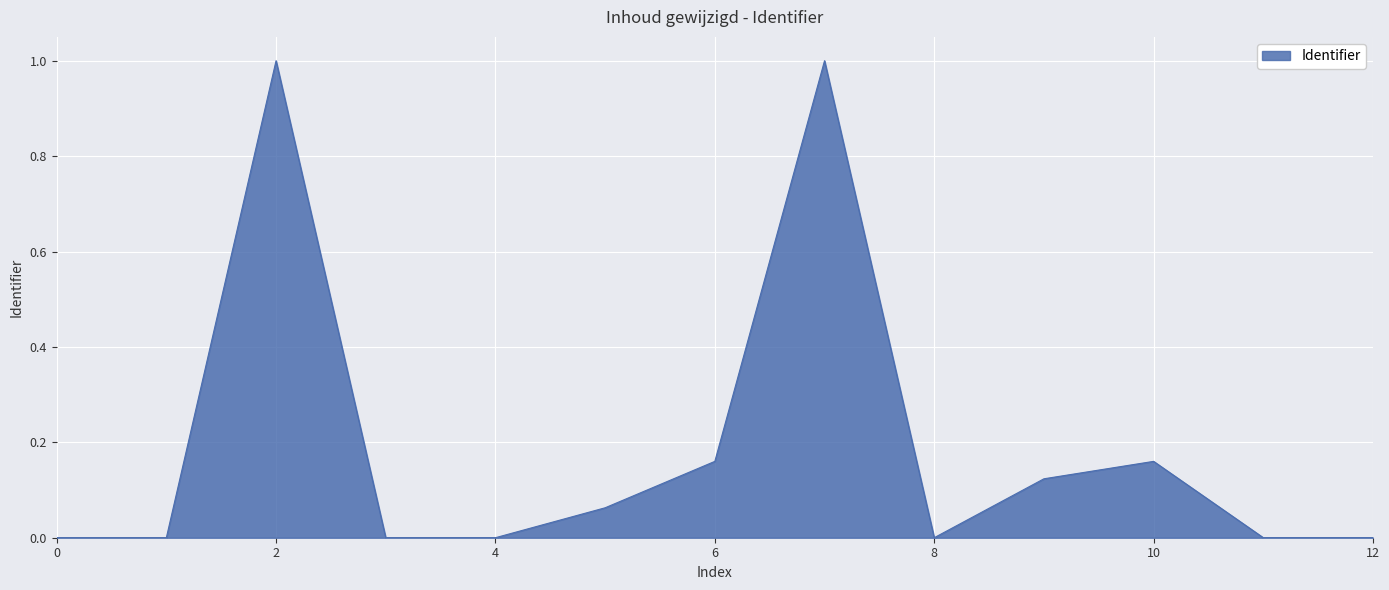

What is the greatest value displayed?

1.0